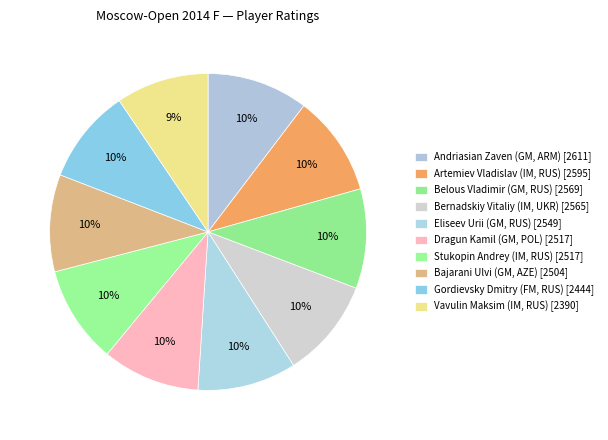

How many slices are in this pie chart?

10